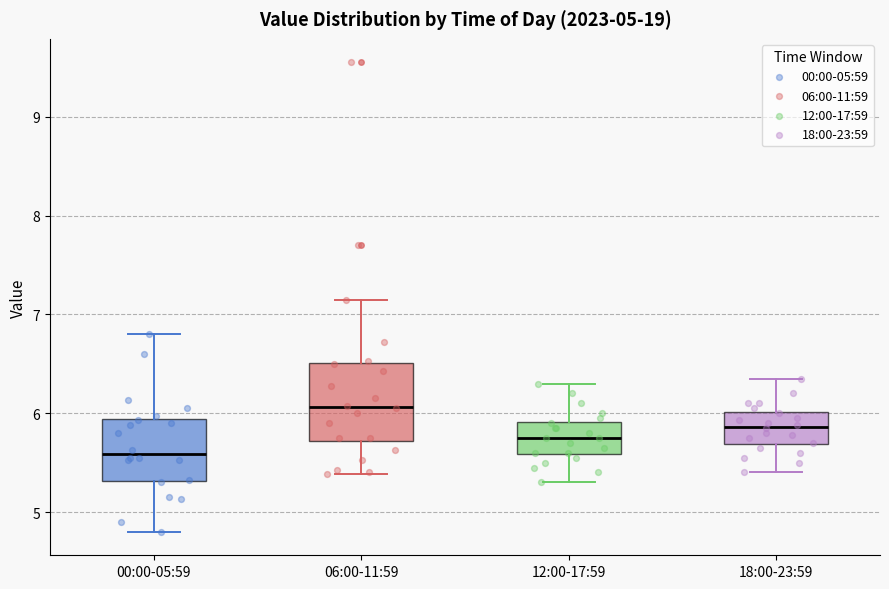

Reading left to right, read every box against the y-axis: the position of its median line, the range the box covers, and the ends of its whiskers. The values are not printed on the chart, so give them approximately, as read against the axis.

00:00-05:59: median 5.6, box 5.3 to 5.9, whiskers 4.8 to 6.8
06:00-11:59: median 6.1, box 5.7 to 6.5, whiskers 5.4 to 7.2
12:00-17:59: median 5.8, box 5.6 to 5.9, whiskers 5.3 to 6.3
18:00-23:59: median 5.9, box 5.7 to 6.0, whiskers 5.4 to 6.4